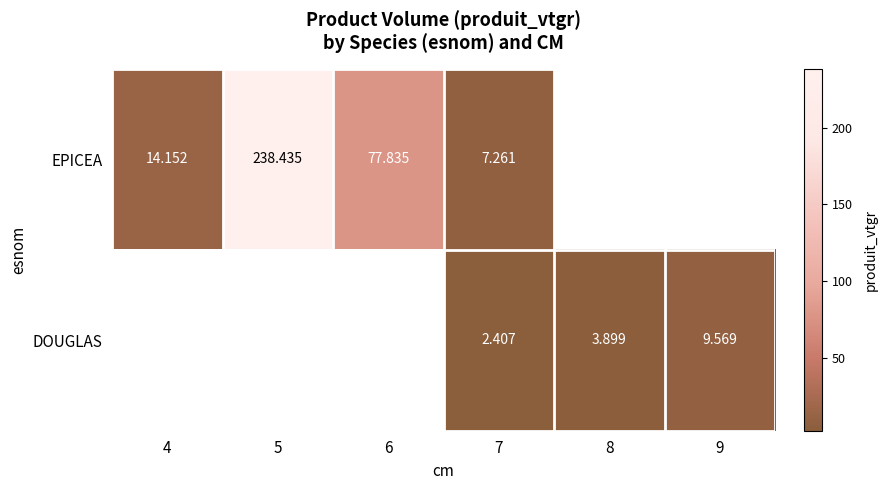

Is the value of DOUGLAS at 9 greater than the value of EPICEA at 6?

No